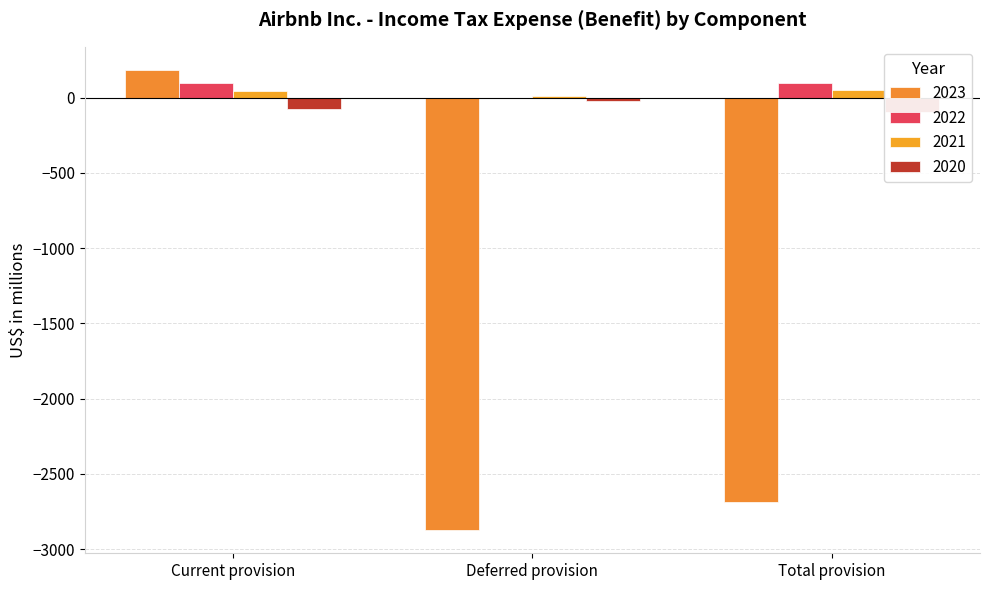

Which series changed the most between Current provision and Deferred provision?

2023